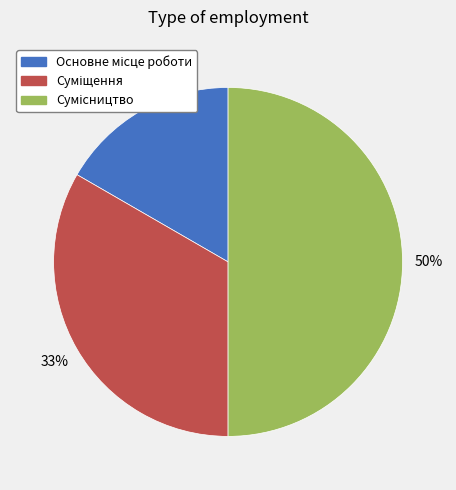

To the nearest percent, what is the difference between the largest and smallest slice percentages?

33%